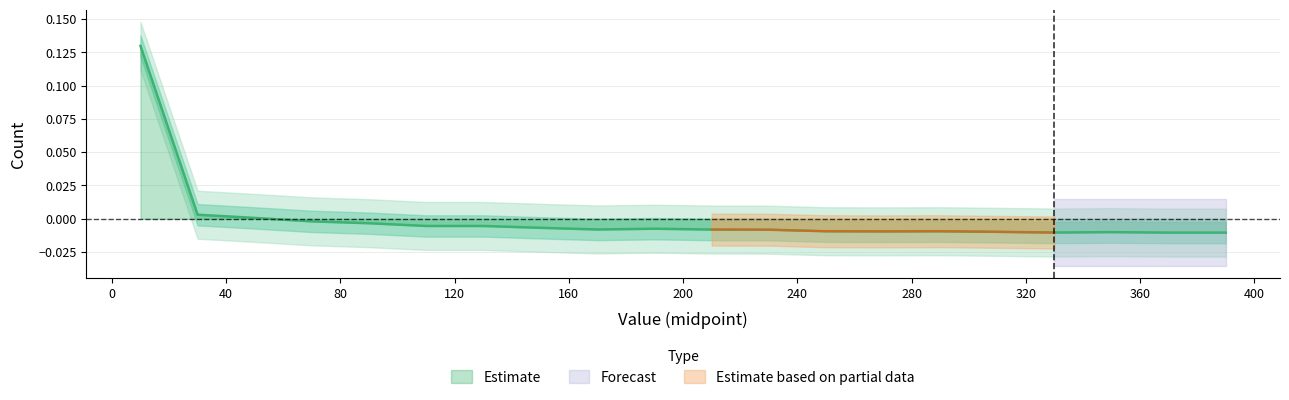

What is the greatest value displayed?

0.1